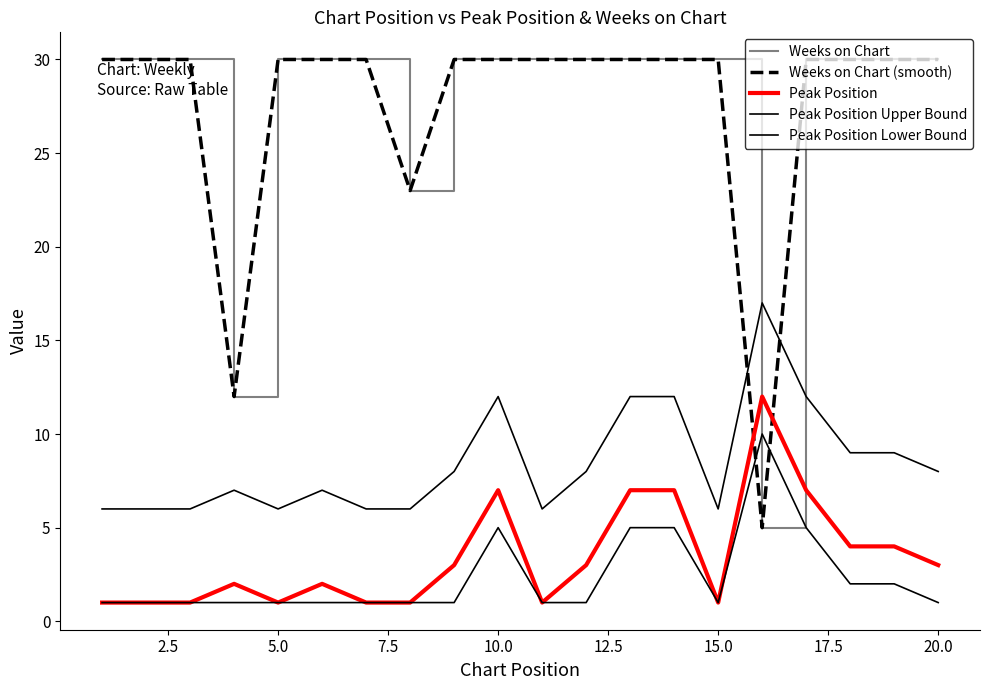

Is this an area chart (filled region under the line)?

No